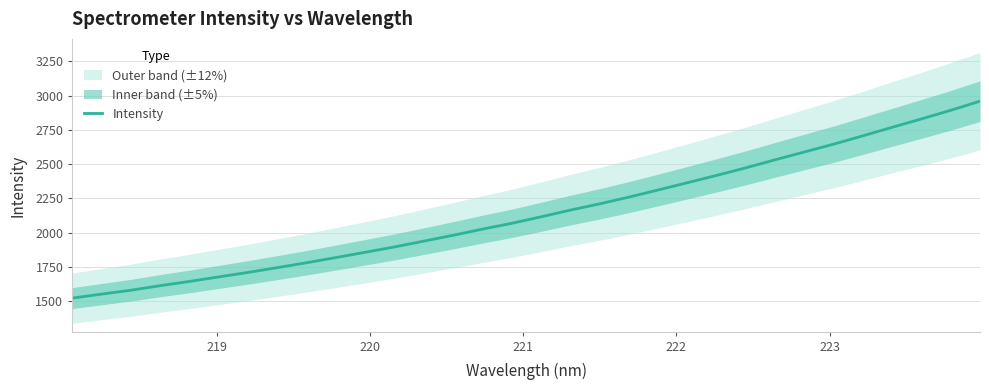

What is the lowest value of the Intensity series?

1524.5